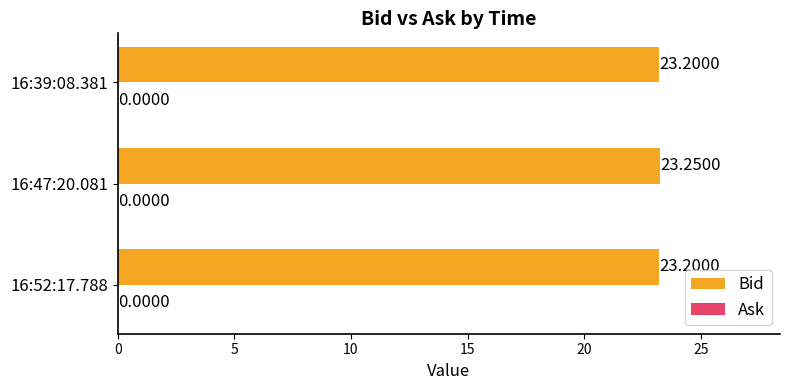

Between 16:47:20.081 and 16:39:08.381, which is larger?

16:47:20.081